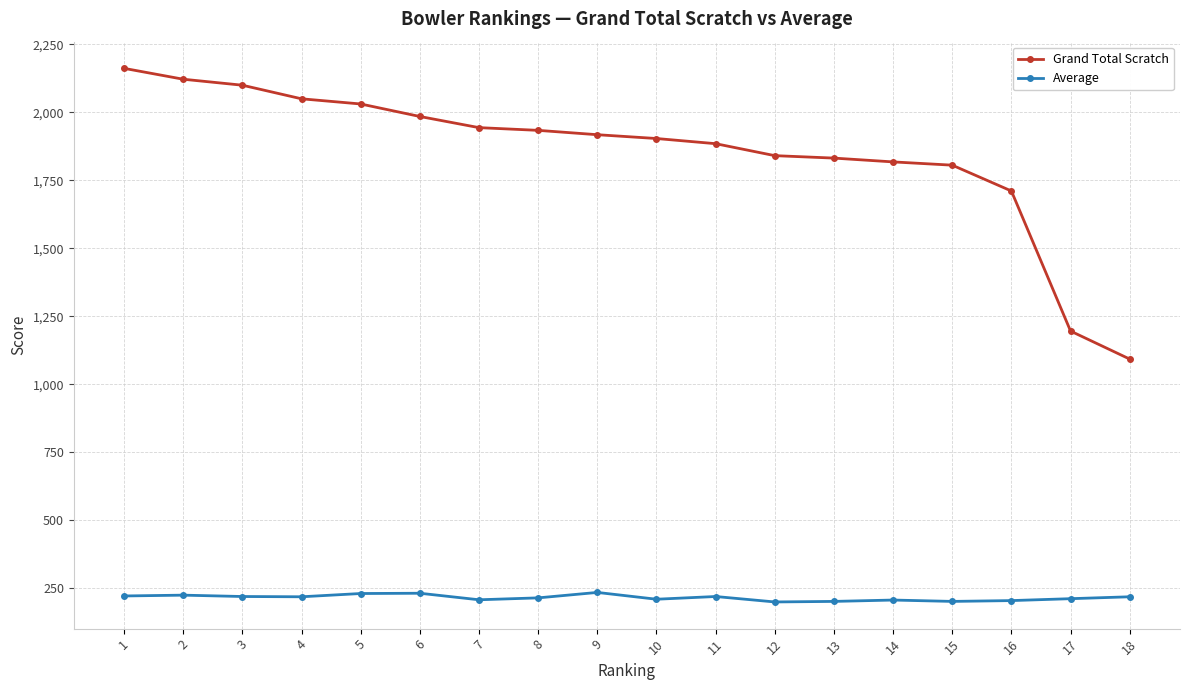

What is the difference between the Average values at 5 and 7?

23